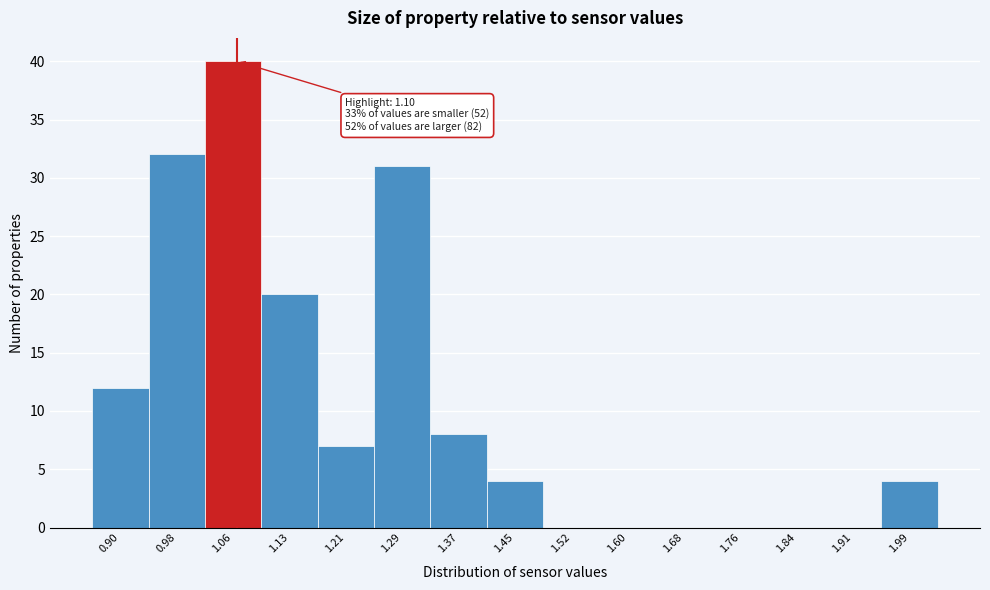

Reading right to left, list all the values displayed in this chart.

1.99=4	1.91=0	1.84=0	1.76=0	1.68=0	1.60=0	1.52=0	1.45=4	1.37=8	1.29=31	1.21=7	1.13=20	1.06=40	0.98=32	0.90=12